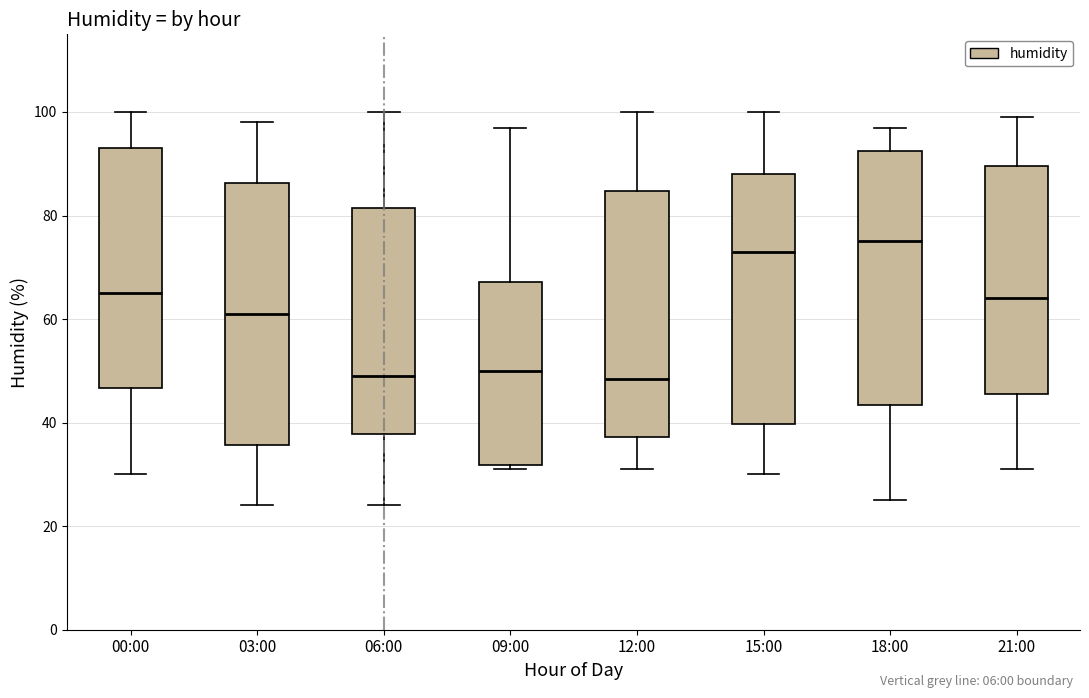

Where does the lower whisker of the box for 03:00 end on the y-axis? The values are not printed on the chart, so give them approximately, as read against the axis.

24